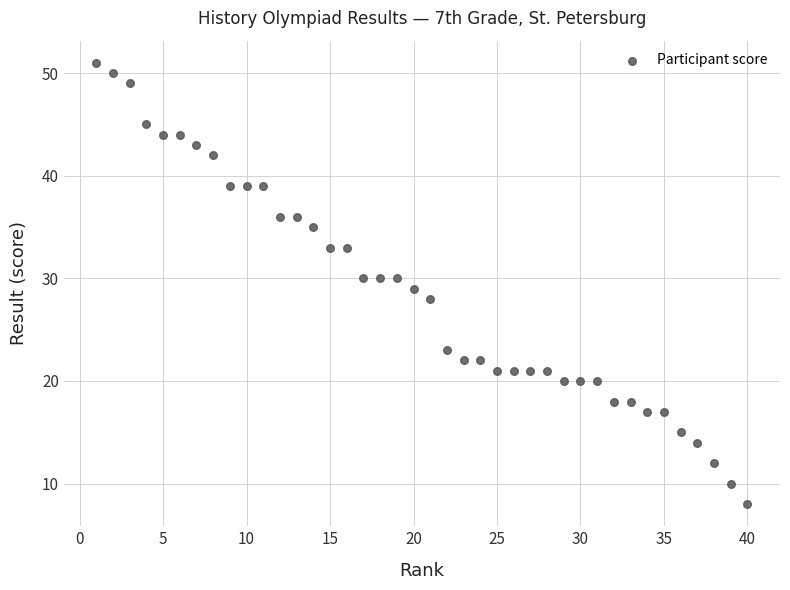

What is the range of Y values (max minus min)?

43